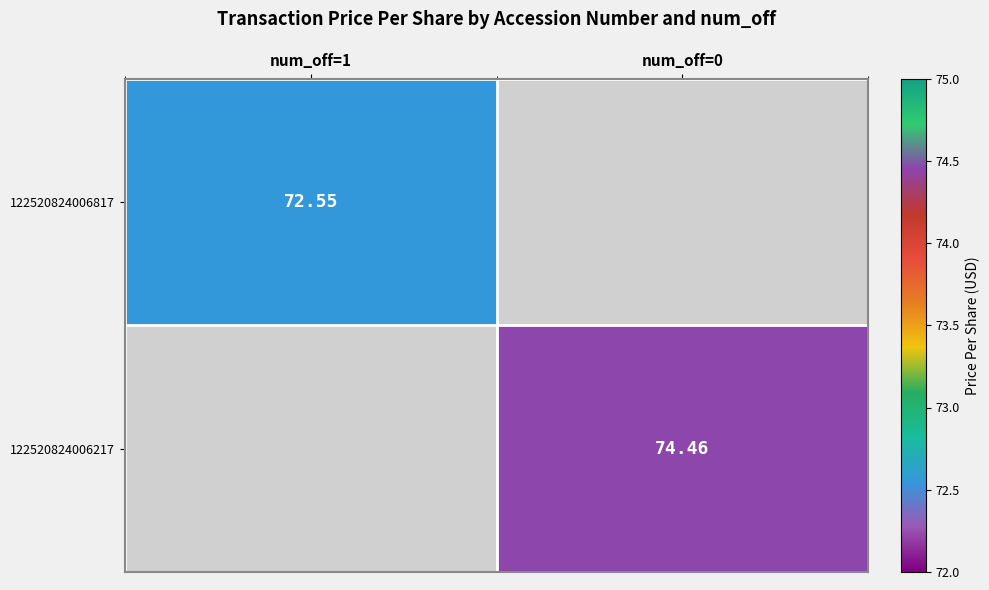

The 122520824006817 series shows 116.6 at num_off=1. True or false?

False